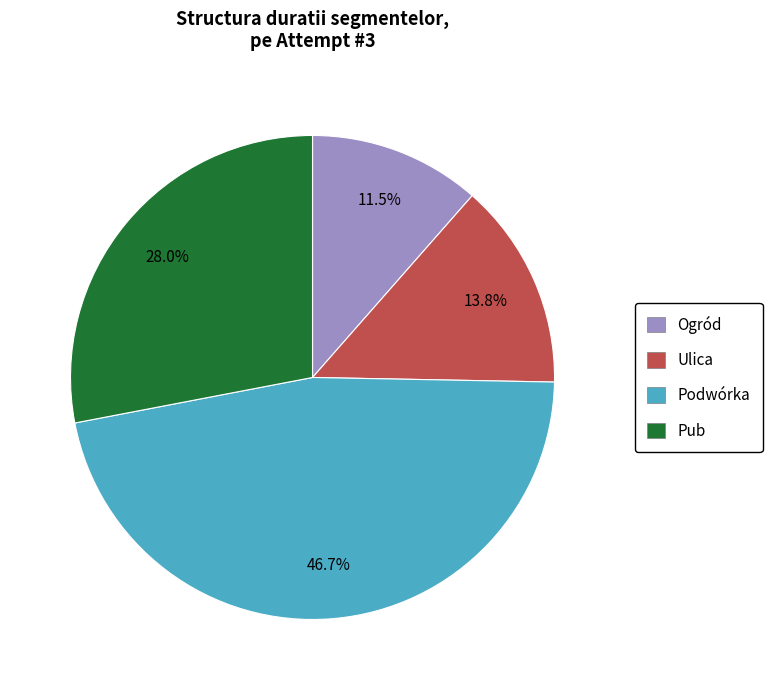

What percentage do Ogród and Podwórka together represent?

58.2%